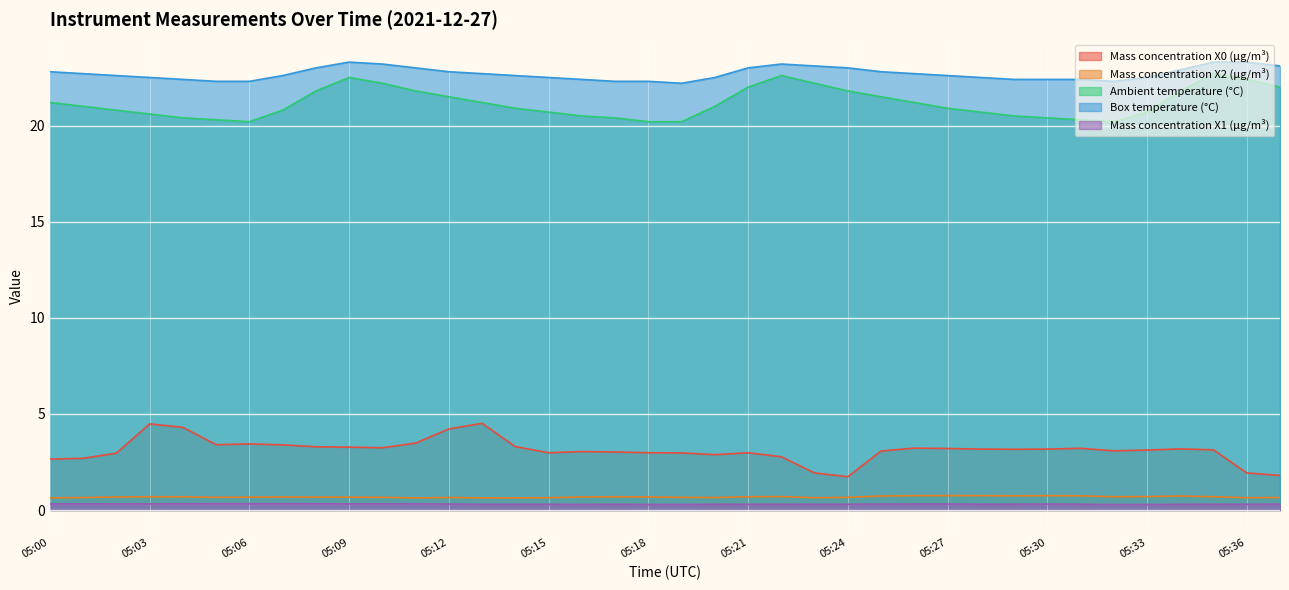

How many lines are shown in the chart?

5